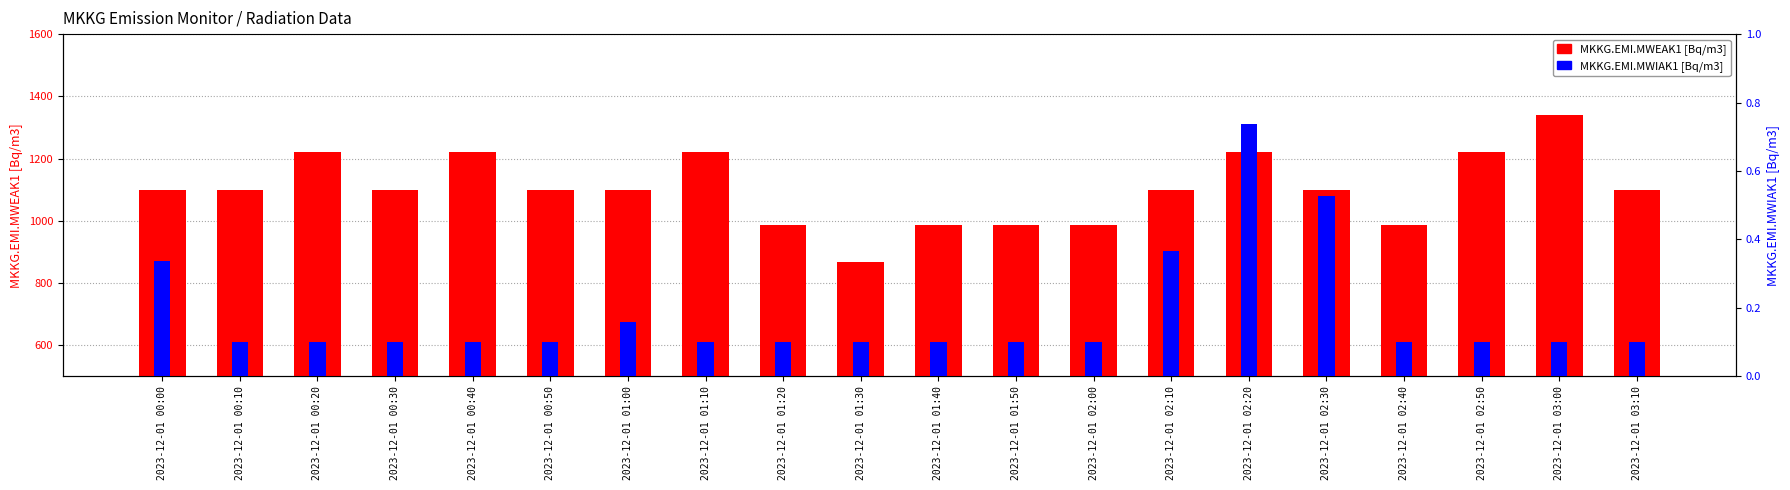

What is the label of the 8th bar from the right?

2023-12-01 02:00